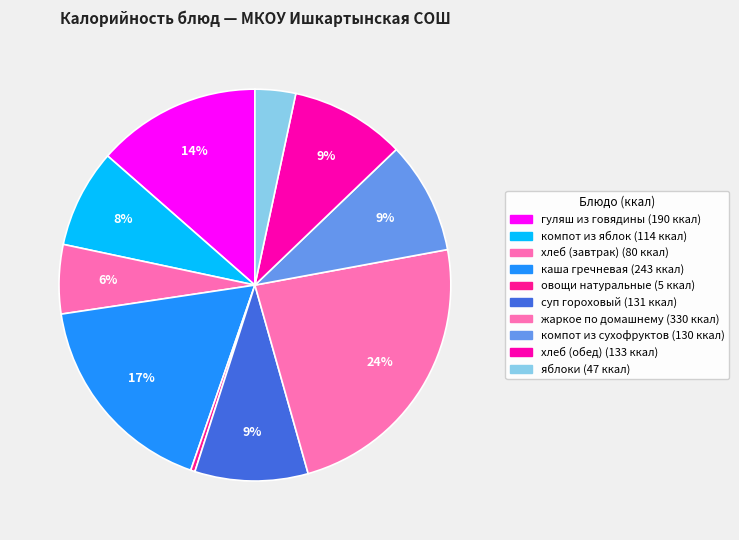

Which category has the smallest portion of the pie?

овощи натуральные